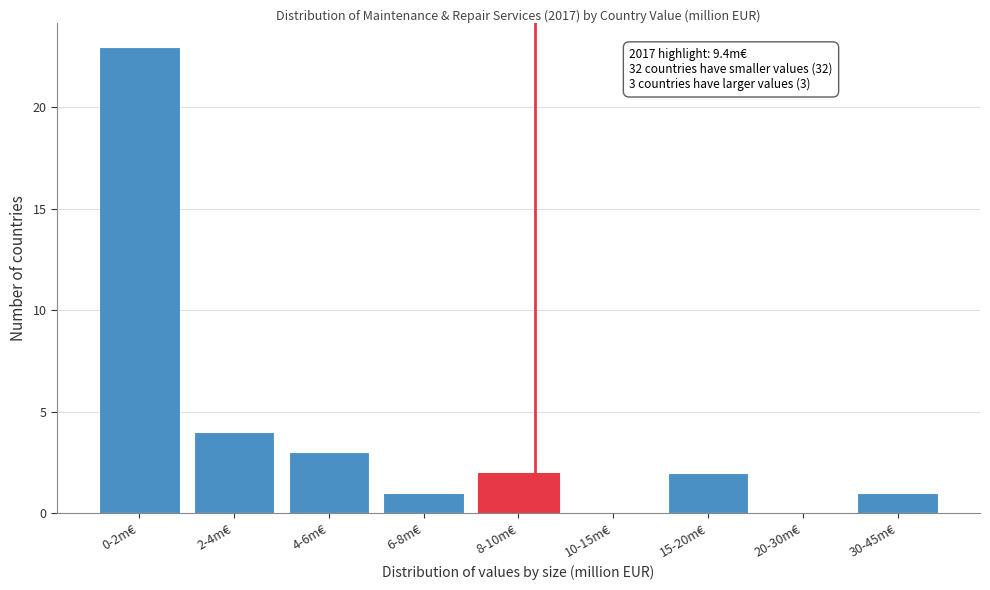

Reading left to right, what are all the values shown in this chart?

0-2m€=23	2-4m€=4	4-6m€=3	6-8m€=1	8-10m€=2	10-15m€=0	15-20m€=2	20-30m€=0	30-45m€=1